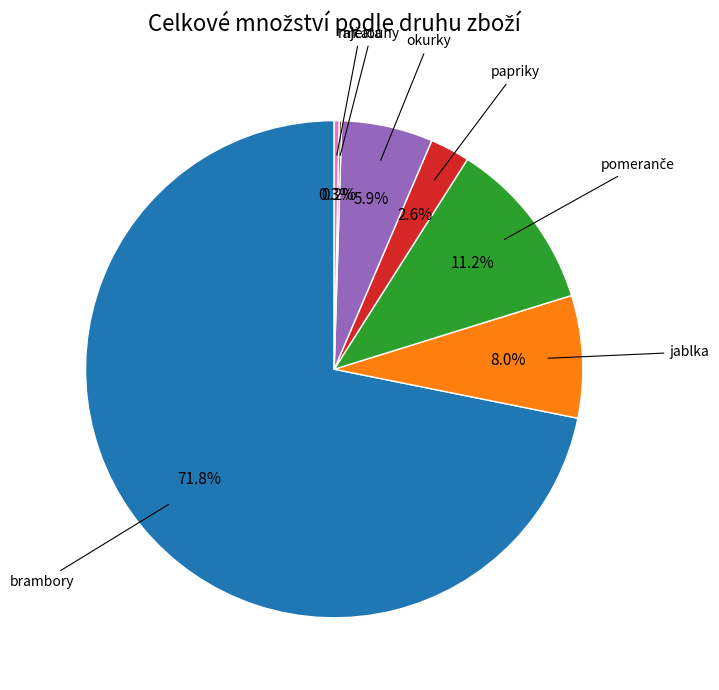

To the nearest percent, what is the difference between the largest and smallest slice percentages?

72%